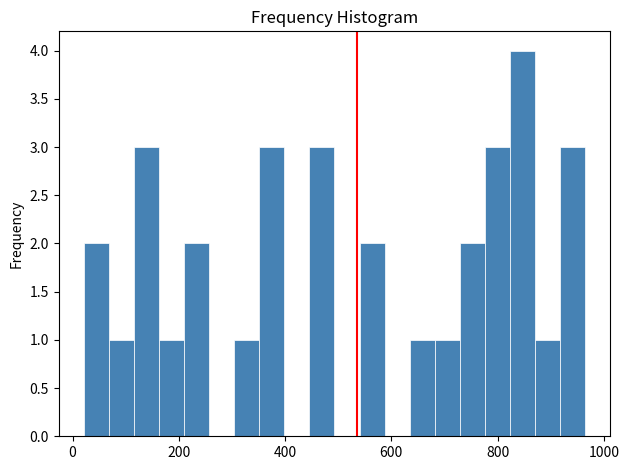

Read against the x-axis, roughly where is the centre of the tallest bar?

840